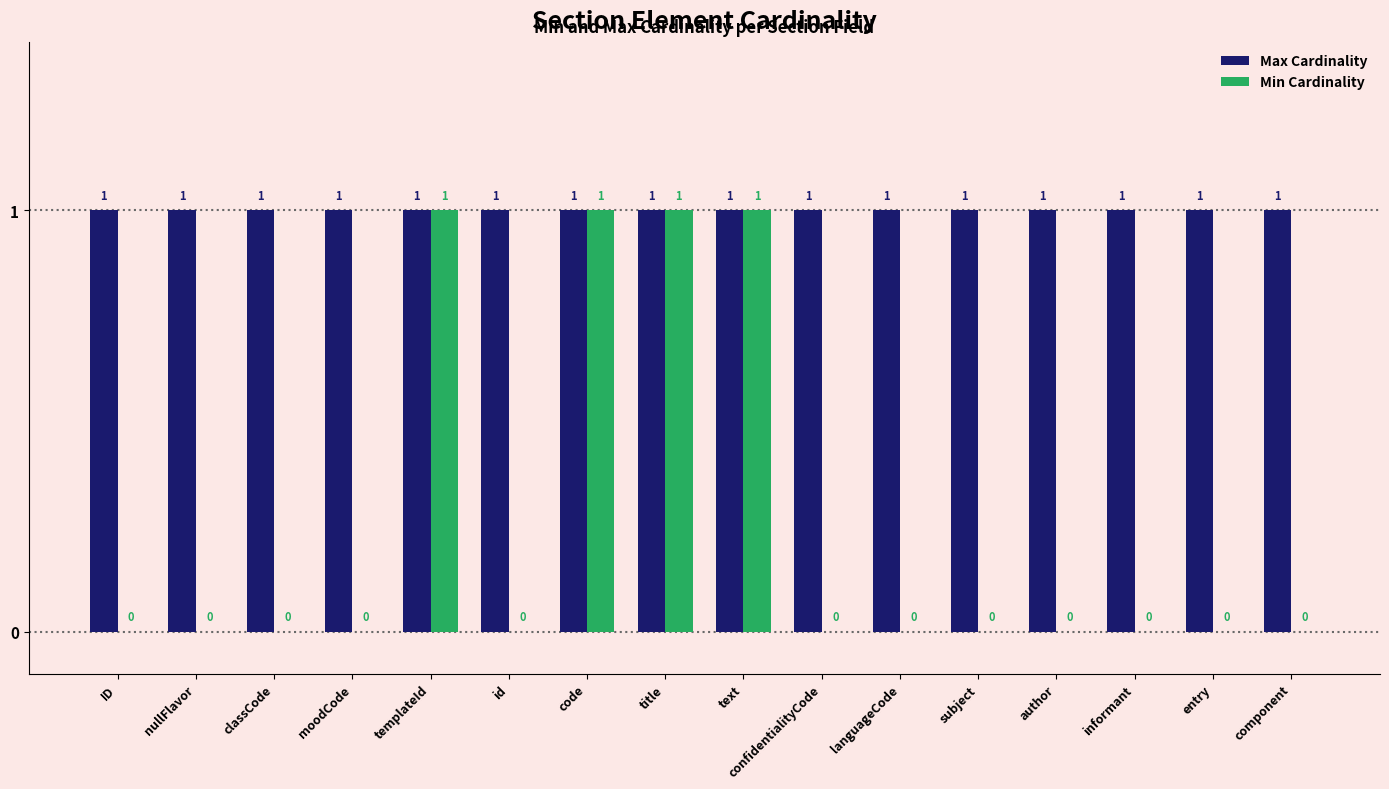

What is the average value of the Max Cardinality series?

1